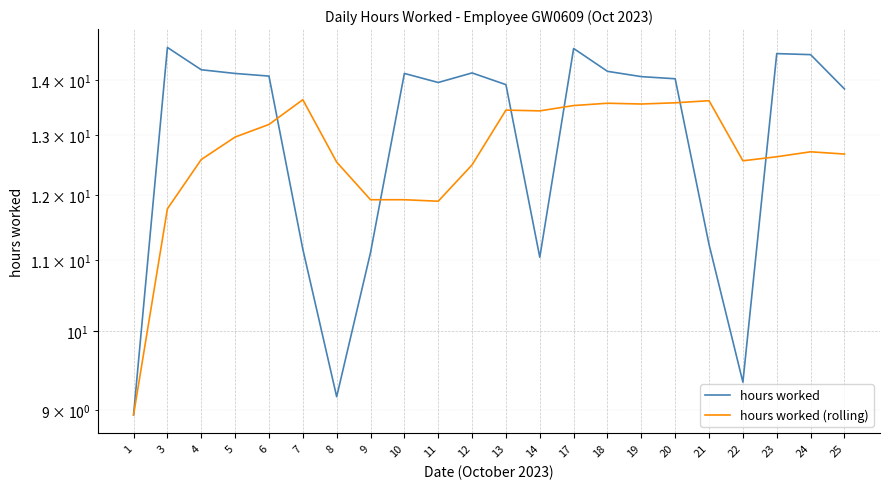

What is the sum of all hours worked values?

284.7